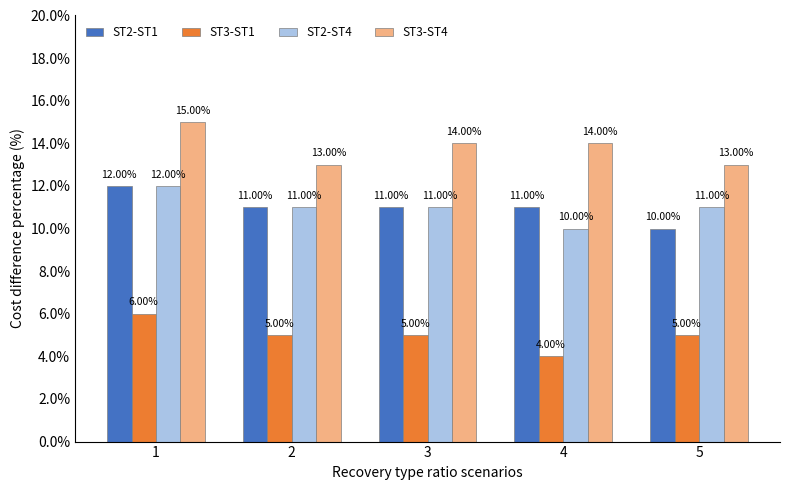

The ST2-ST1 series shows 6 at 2. True or false?

False